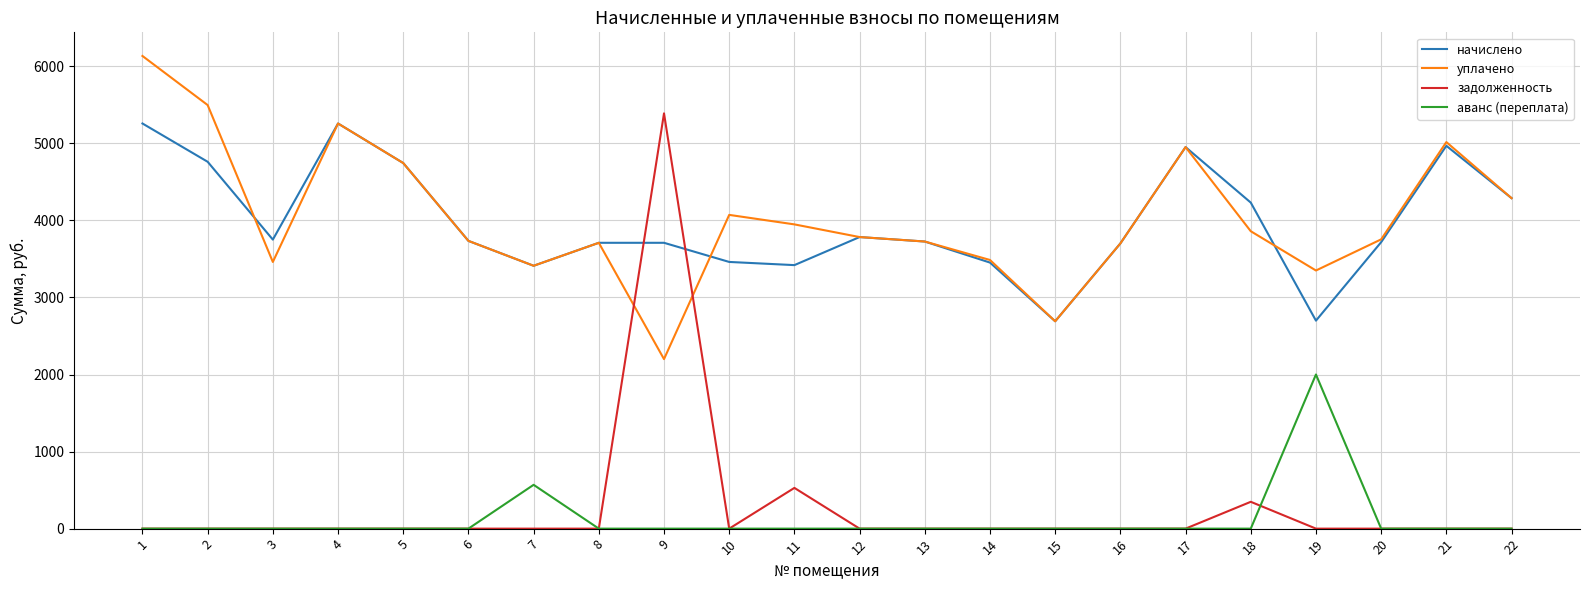

Rank the series at 9 from highest to lowest value.

задолженность, начислено, уплачено, аванс (переплата)